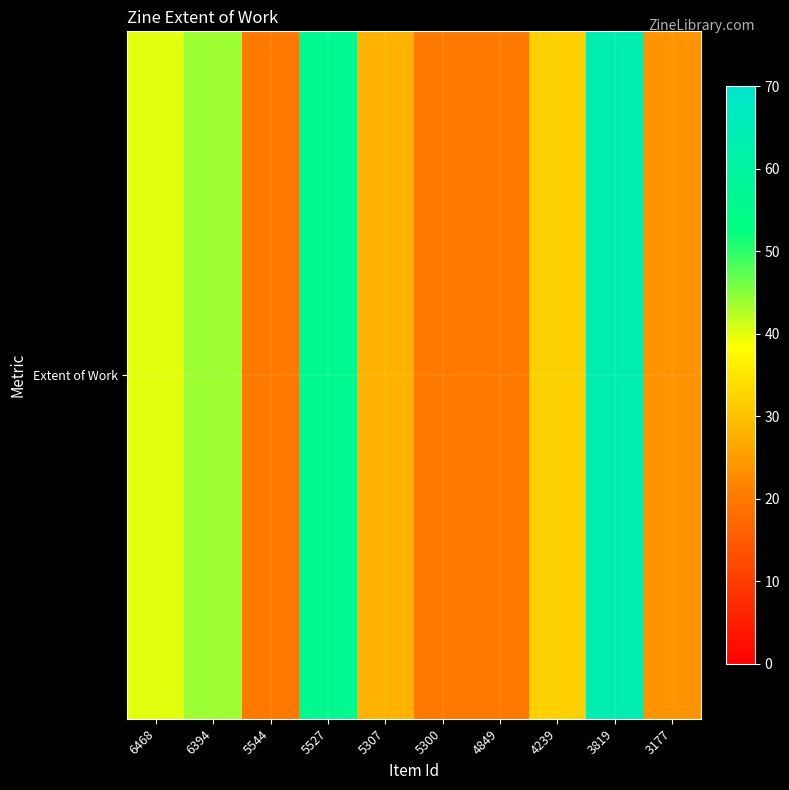

At which category does the chart reach its minimum across all series?

5544